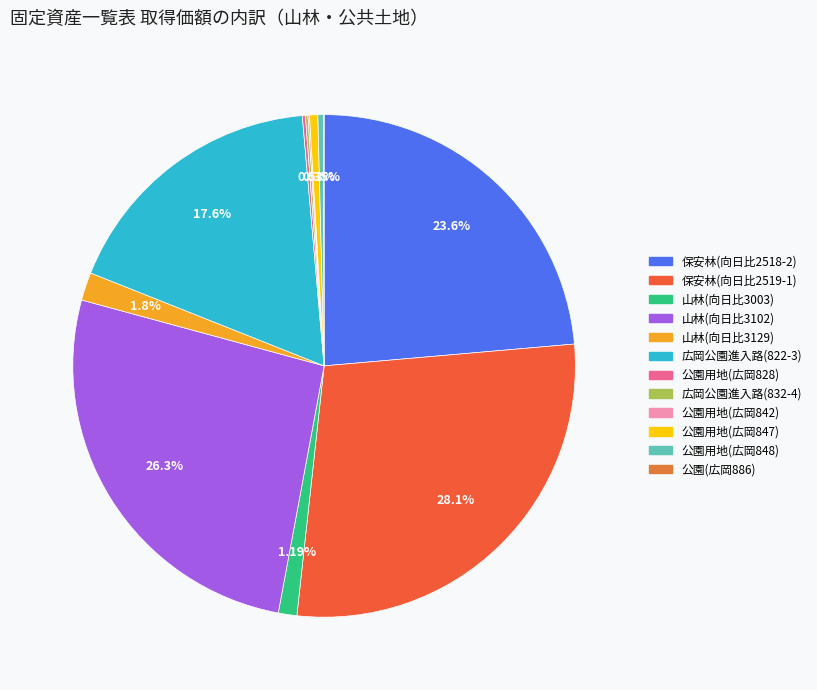

Which category has the biggest portion of the pie?

保安林(向日比1丁目2519-1)